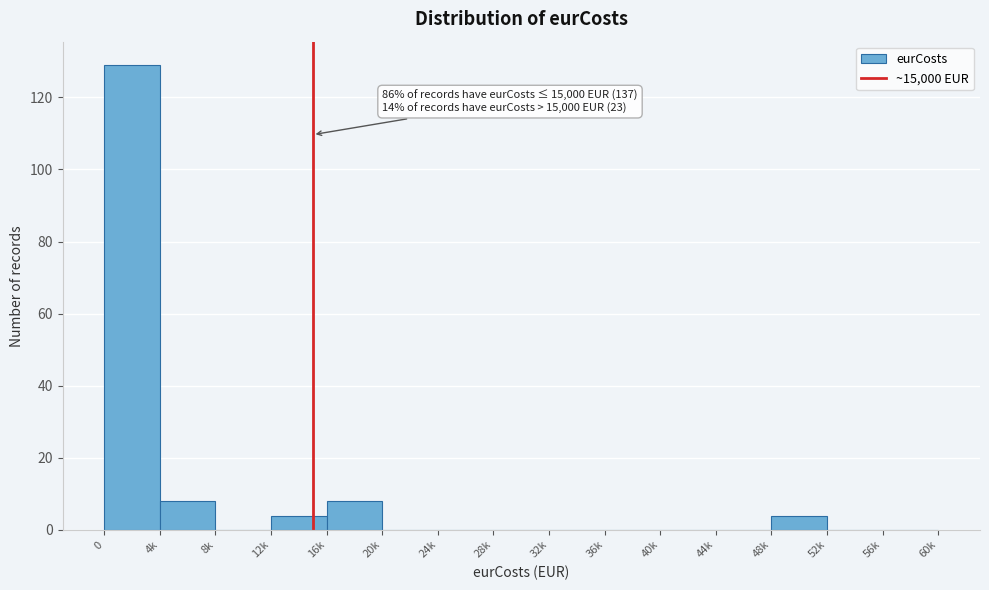

Reading right to left, extract all data points from this chart.

56k=0	52k=0	48k=4	44k=0	40k=0	36k=0	32k=0	28k=0	24k=0	20k=0	16k=8	12k=4	8k=0	4k=8	0=129